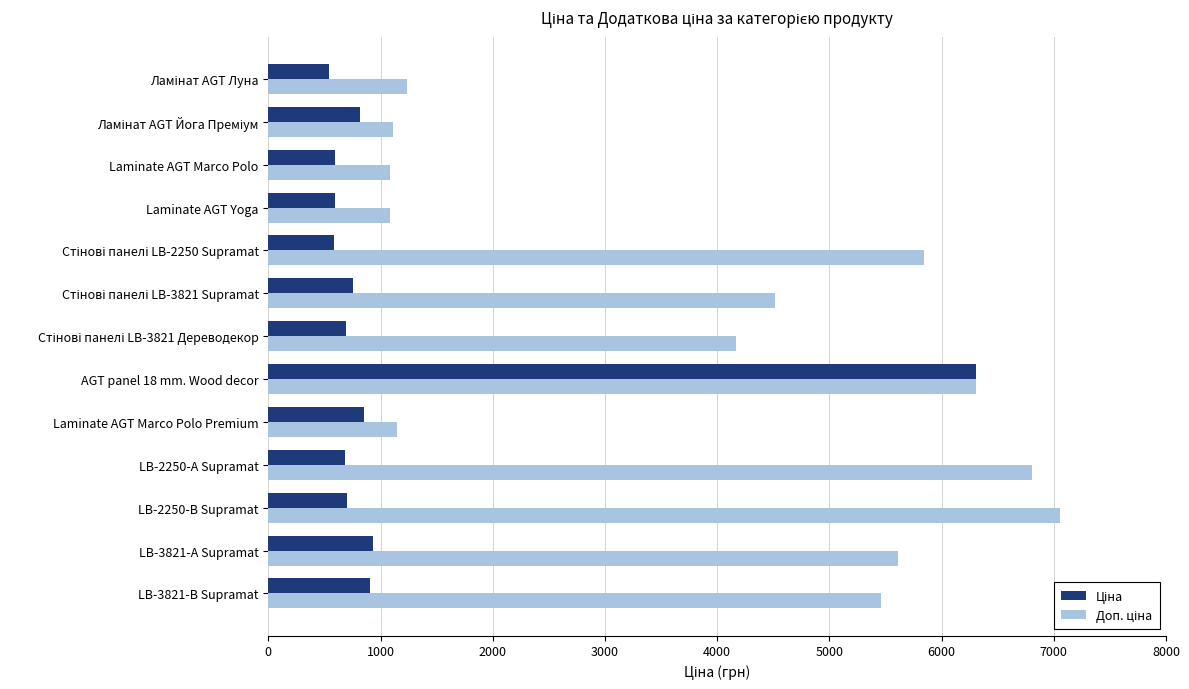

At which category is the sum across all series the highest?

AGT panel 18 mm. Wood decor